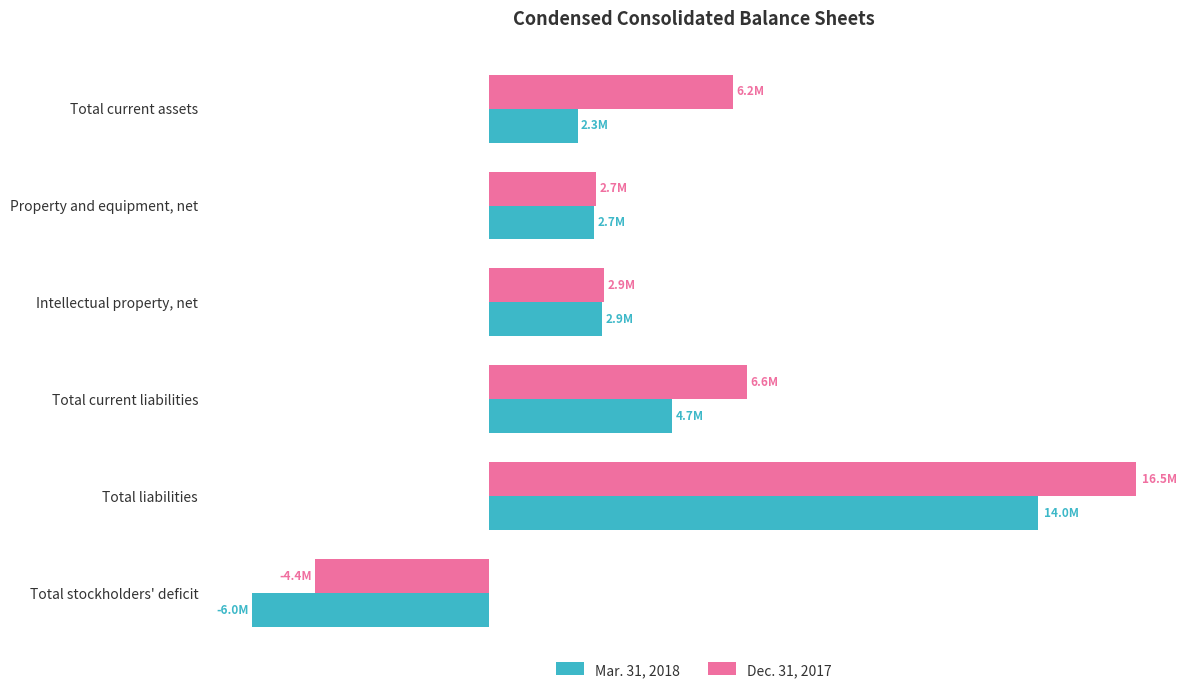

What is the difference between the maximum and second lowest values in the Dec. 31, 2017 series?

13751875